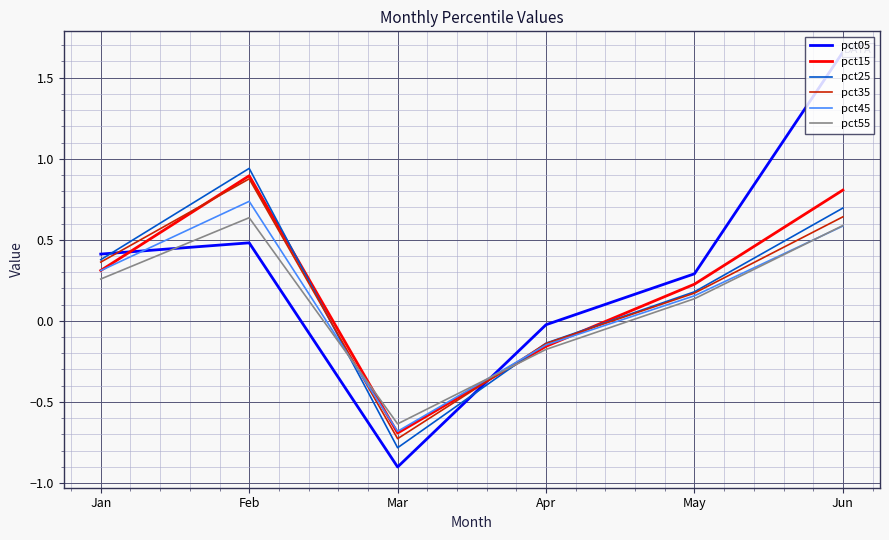

True or false: pct15 has a value of 0.9 at Feb.

True